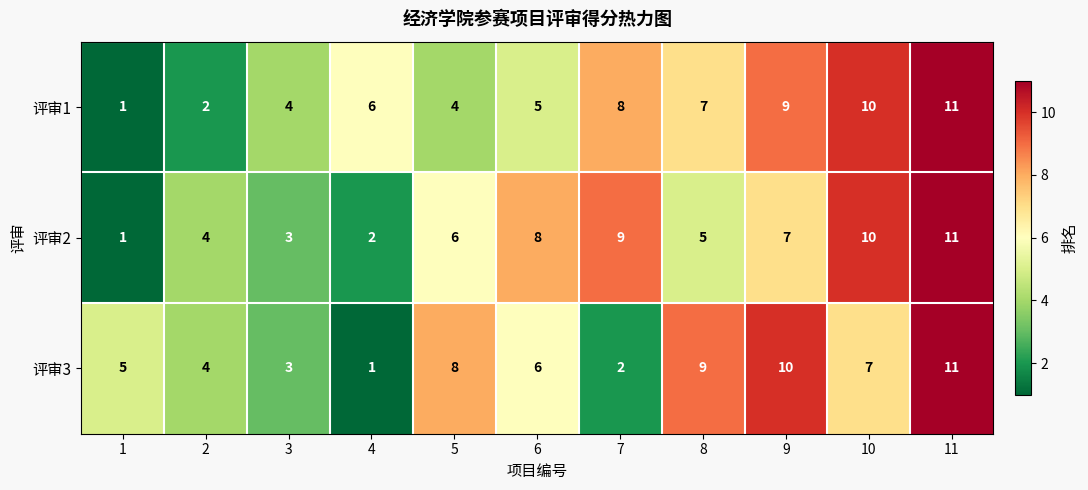

List the labels in order of 评审3 value, largest first.

11, 9, 8, 5, 10, 6, 1, 2, 3, 7, 4